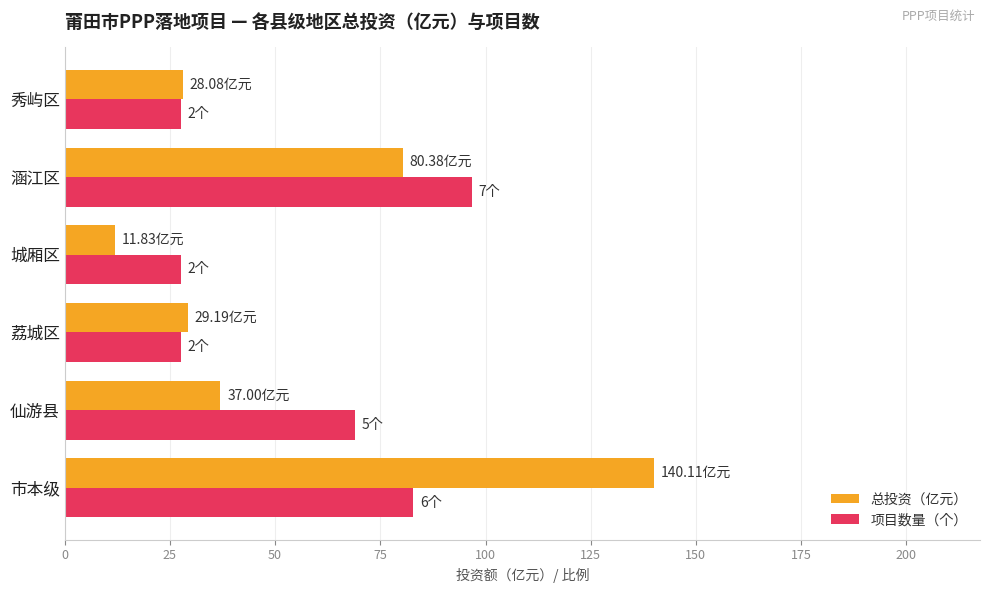

What is the lowest value of the 项目数量（个） series?

27.6